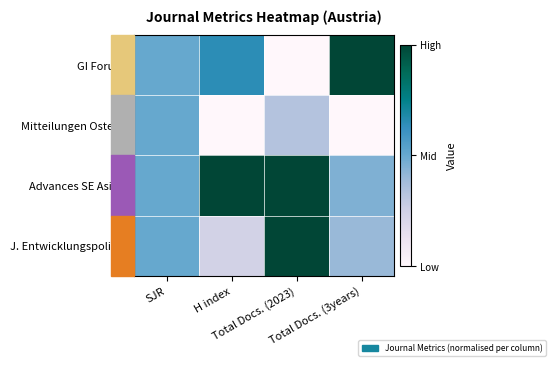

Reading left to right, transcribe all the data shown in this chart.

GI Forum: SJR=0.5	H index=0.6	Total Docs. (2023)=0.0	Total Docs. (3years)=1.0
Mitteilungen Osterr.: SJR=0.5	H index=0.0	Total Docs. (2023)=0.3	Total Docs. (3years)=0.0
Advances SE Asian: SJR=0.5	H index=1.0	Total Docs. (2023)=1.0	Total Docs. (3years)=0.5
J. Entwicklungspolitik: SJR=0.5	H index=0.2	Total Docs. (2023)=1.0	Total Docs. (3years)=0.4